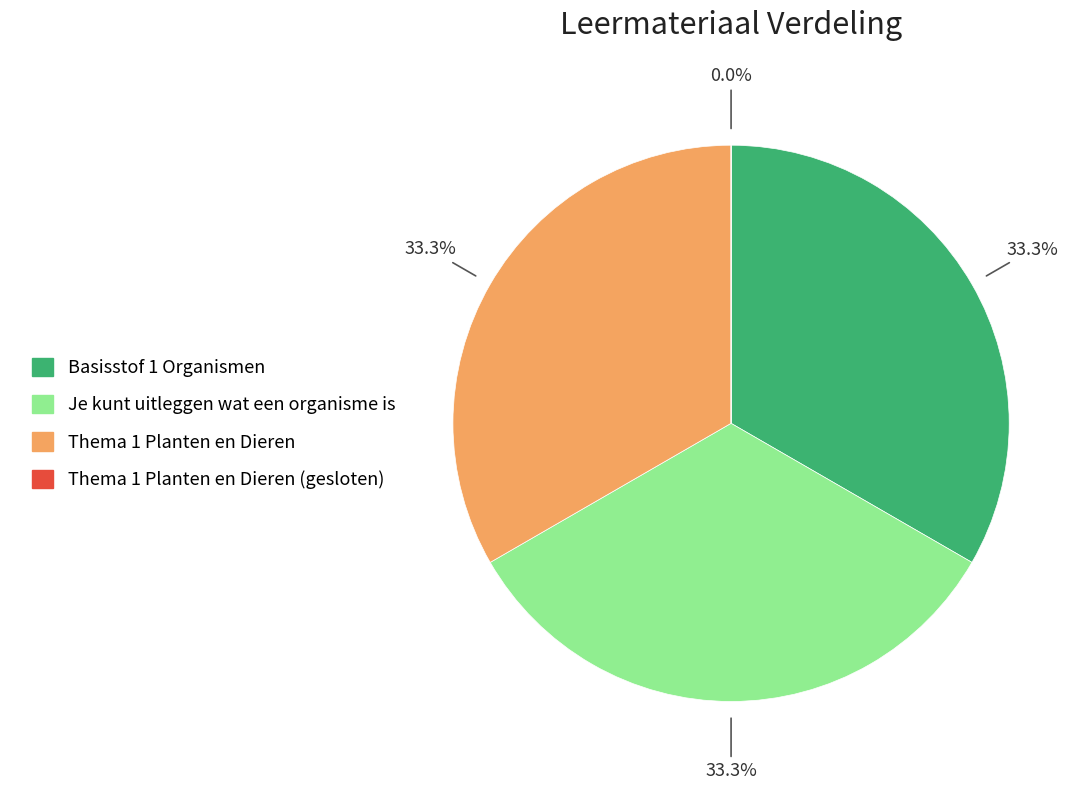

Is the sum of Thema 1 Planten en Dieren and Thema 1 Planten en Dieren (gesloten) greater than half?

No